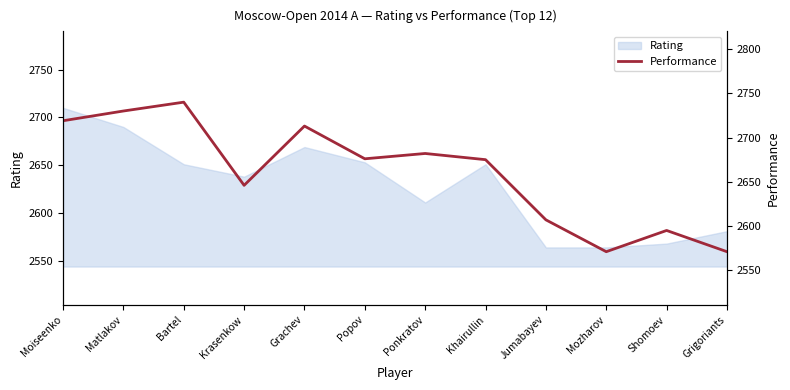

Is it true that the value at Ponkratov is 2682?

True